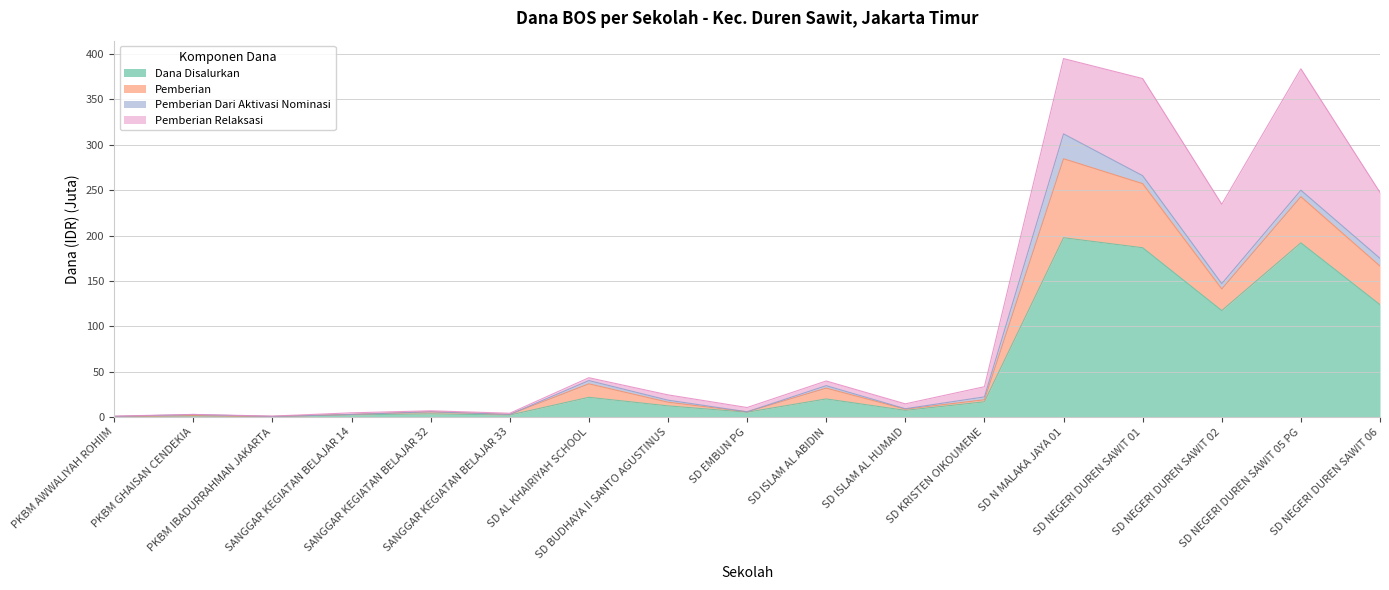

True or false: Pemberian and Dana Disalurkan intersect in this chart.

False